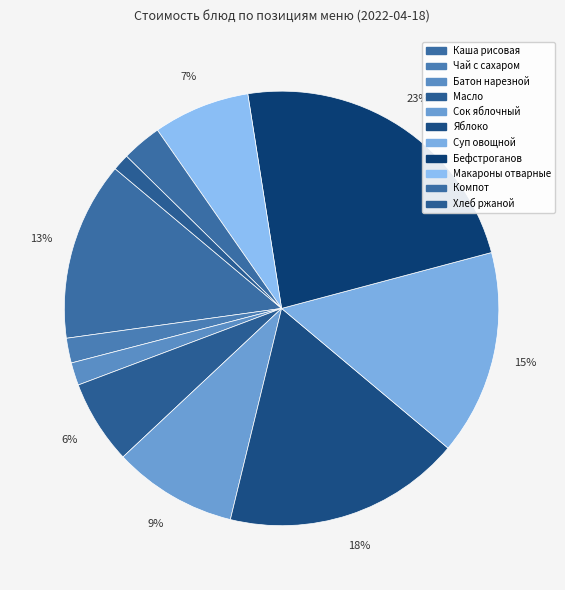

How many slices are in this pie chart?

11